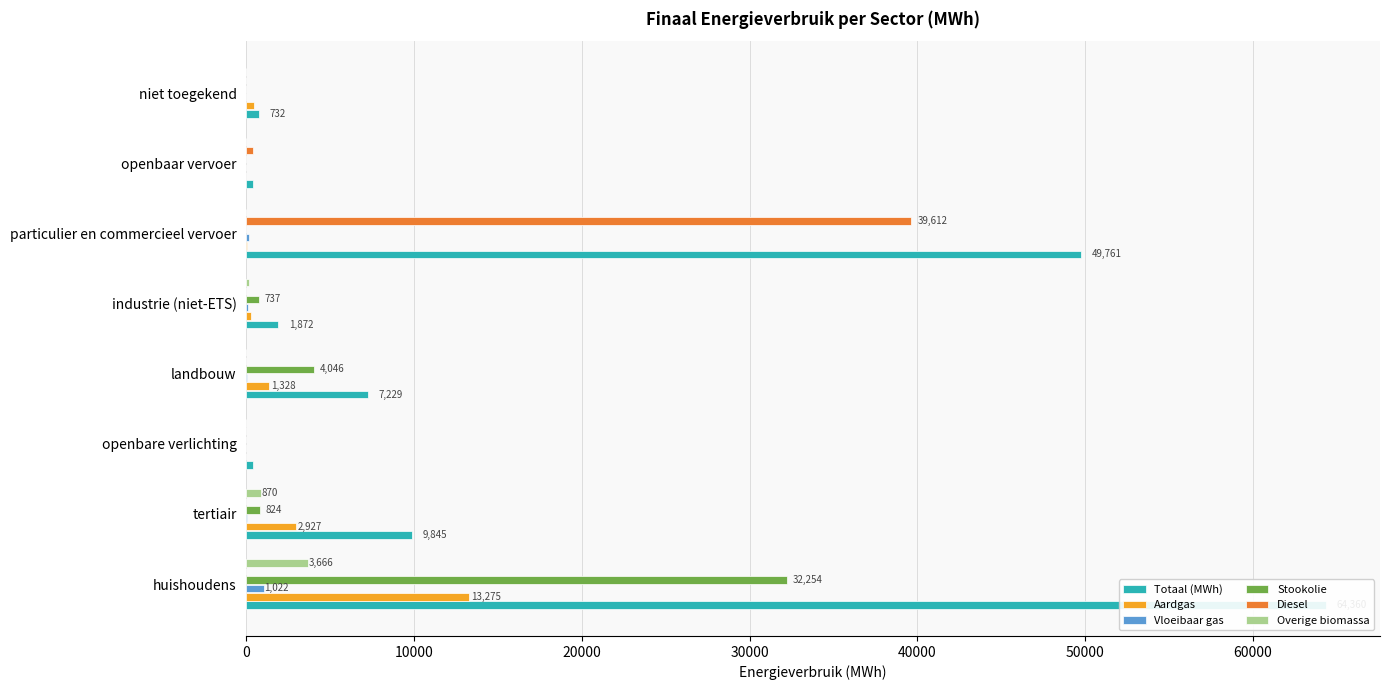

At how many categories does at least one series exceed 15152?

2